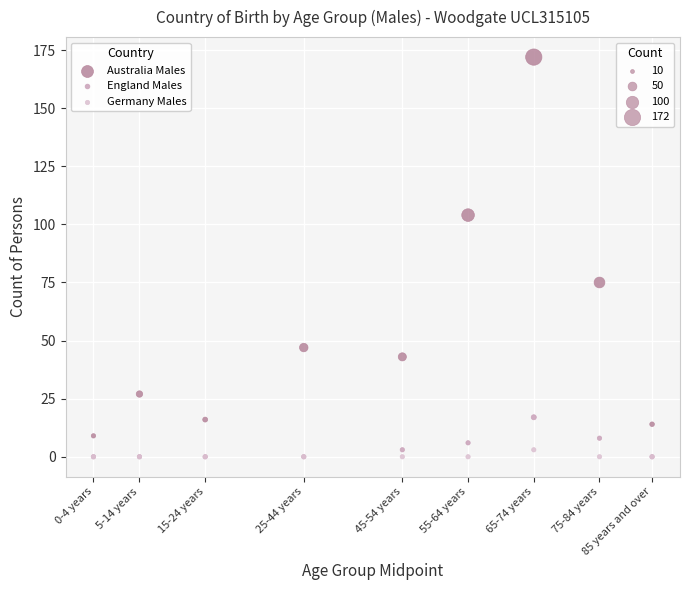

Across all series, what Y value is closest to 86?

75